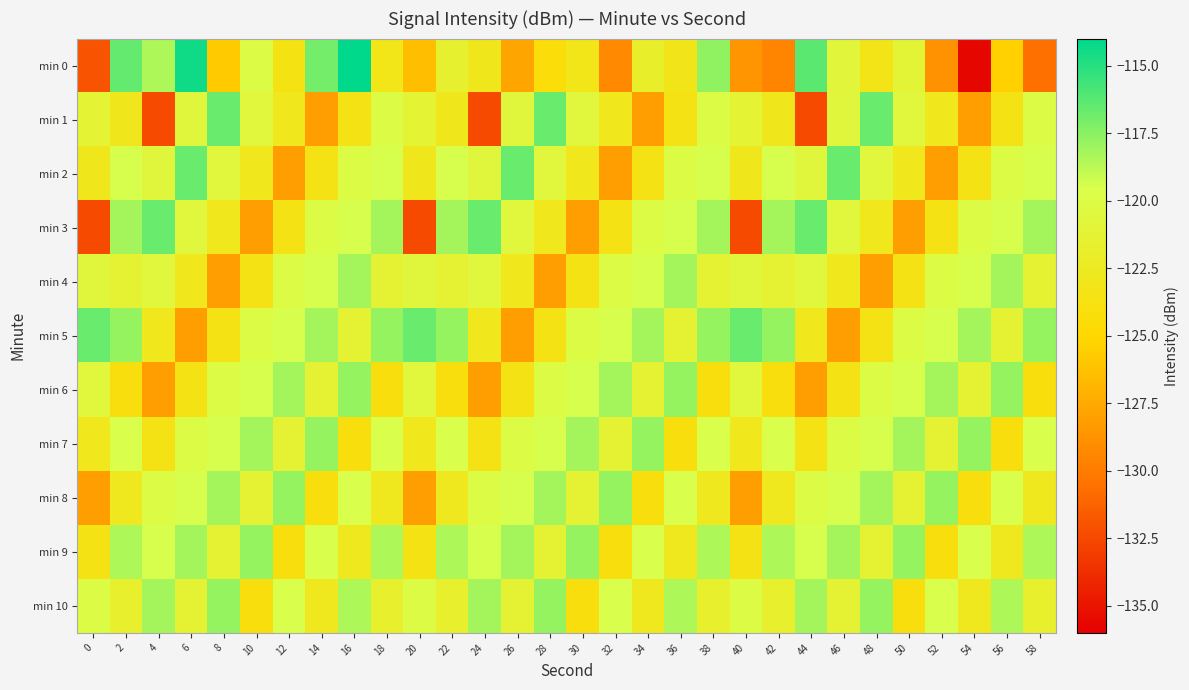

Reading right to left, transcribe all the data shown in this chart.

min 0: 58=-130.6	56=-125.4	54=-135.7	52=-128.7	50=-121.0	48=-123.3	46=-120.7	44=-116.4	42=-129.5	40=-128.6	38=-117.7	36=-123.1	34=-121.9	32=-129.3	30=-123.2	28=-124.3	26=-127.8	24=-122.9	22=-121.6	20=-126.3	18=-123.2	16=-114.0	14=-116.9	12=-123.6	10=-120.1	8=-125.7	6=-114.4	4=-118.4	2=-116.6	0=-132.0
min 1: 58=-120.1	56=-123.5	54=-128.1	52=-122.9	50=-120.5	48=-116.7	46=-120.7	44=-132.4	42=-122.9	40=-121.2	38=-120.1	36=-123.5	34=-128.1	32=-122.9	30=-120.5	28=-116.7	26=-120.7	24=-132.4	22=-122.9	20=-121.2	18=-120.1	16=-123.5	14=-128.1	12=-122.9	10=-120.5	8=-116.7	6=-120.7	4=-132.4	2=-122.9	0=-121.2
min 2: 58=-119.5	56=-120.1	54=-123.5	52=-128.1	50=-122.9	48=-120.5	46=-116.7	44=-120.7	42=-119.5	40=-122.9	38=-119.5	36=-120.1	34=-123.5	32=-128.1	30=-122.9	28=-120.5	26=-116.7	24=-120.7	22=-119.5	20=-122.9	18=-119.5	16=-120.1	14=-123.5	12=-128.1	10=-122.9	8=-120.5	6=-116.7	4=-120.7	2=-119.5	0=-122.9
min 3: 58=-118.2	56=-119.5	54=-120.1	52=-123.5	50=-128.1	48=-122.9	46=-120.5	44=-116.7	42=-118.2	40=-132.4	38=-118.2	36=-119.5	34=-120.1	32=-123.5	30=-128.1	28=-122.9	26=-120.5	24=-116.7	22=-118.2	20=-132.4	18=-118.2	16=-119.5	14=-120.1	12=-123.5	10=-128.1	8=-122.9	6=-120.5	4=-116.7	2=-118.2	0=-132.4
min 4: 58=-121.3	56=-118.2	54=-119.5	52=-120.1	50=-123.5	48=-128.1	46=-122.9	44=-120.5	42=-121.3	40=-120.7	38=-121.3	36=-118.2	34=-119.5	32=-120.1	30=-123.5	28=-128.1	26=-122.9	24=-120.5	22=-121.3	20=-120.7	18=-121.3	16=-118.2	14=-119.5	12=-120.1	10=-123.5	8=-128.1	6=-122.9	4=-120.5	2=-121.3	0=-120.7
min 5: 58=-117.8	56=-121.3	54=-118.2	52=-119.5	50=-120.1	48=-123.5	46=-128.1	44=-122.9	42=-117.8	40=-116.7	38=-117.8	36=-121.3	34=-118.2	32=-119.5	30=-120.1	28=-123.5	26=-128.1	24=-122.9	22=-117.8	20=-116.7	18=-117.8	16=-121.3	14=-118.2	12=-119.5	10=-120.1	8=-123.5	6=-128.1	4=-122.9	2=-117.8	0=-116.7
min 6: 58=-124.1	56=-117.8	54=-121.3	52=-118.2	50=-119.5	48=-120.1	46=-123.5	44=-128.1	42=-124.1	40=-120.5	38=-124.1	36=-117.8	34=-121.3	32=-118.2	30=-119.5	28=-120.1	26=-123.5	24=-128.1	22=-124.1	20=-120.5	18=-124.1	16=-117.8	14=-121.3	12=-118.2	10=-119.5	8=-120.1	6=-123.5	4=-128.1	2=-124.1	0=-120.5
min 7: 58=-119.6	56=-124.1	54=-117.8	52=-121.3	50=-118.2	48=-119.5	46=-120.1	44=-123.5	42=-119.6	40=-122.9	38=-119.6	36=-124.1	34=-117.8	32=-121.3	30=-118.2	28=-119.5	26=-120.1	24=-123.5	22=-119.6	20=-122.9	18=-119.6	16=-124.1	14=-117.8	12=-121.3	10=-118.2	8=-119.5	6=-120.1	4=-123.5	2=-119.6	0=-122.9
min 8: 58=-122.8	56=-119.6	54=-124.1	52=-117.8	50=-121.3	48=-118.2	46=-119.5	44=-120.1	42=-122.8	40=-128.1	38=-122.8	36=-119.6	34=-124.1	32=-117.8	30=-121.3	28=-118.2	26=-119.5	24=-120.1	22=-122.8	20=-128.1	18=-122.8	16=-119.6	14=-124.1	12=-117.8	10=-121.3	8=-118.2	6=-119.5	4=-120.1	2=-122.8	0=-128.1
min 9: 58=-118.4	56=-122.8	54=-119.6	52=-124.1	50=-117.8	48=-121.3	46=-118.2	44=-119.5	42=-118.4	40=-123.5	38=-118.4	36=-122.8	34=-119.6	32=-124.1	30=-117.8	28=-121.3	26=-118.2	24=-119.5	22=-118.4	20=-123.5	18=-118.4	16=-122.8	14=-119.6	12=-124.1	10=-117.8	8=-121.3	6=-118.2	4=-119.5	2=-118.4	0=-123.5
min 10: 58=-121.7	56=-118.4	54=-122.8	52=-119.6	50=-124.1	48=-117.8	46=-121.3	44=-118.2	42=-121.7	40=-120.1	38=-121.7	36=-118.4	34=-122.8	32=-119.6	30=-124.1	28=-117.8	26=-121.3	24=-118.2	22=-121.7	20=-120.1	18=-121.7	16=-118.4	14=-122.8	12=-119.6	10=-124.1	8=-117.8	6=-121.3	4=-118.2	2=-121.7	0=-120.1